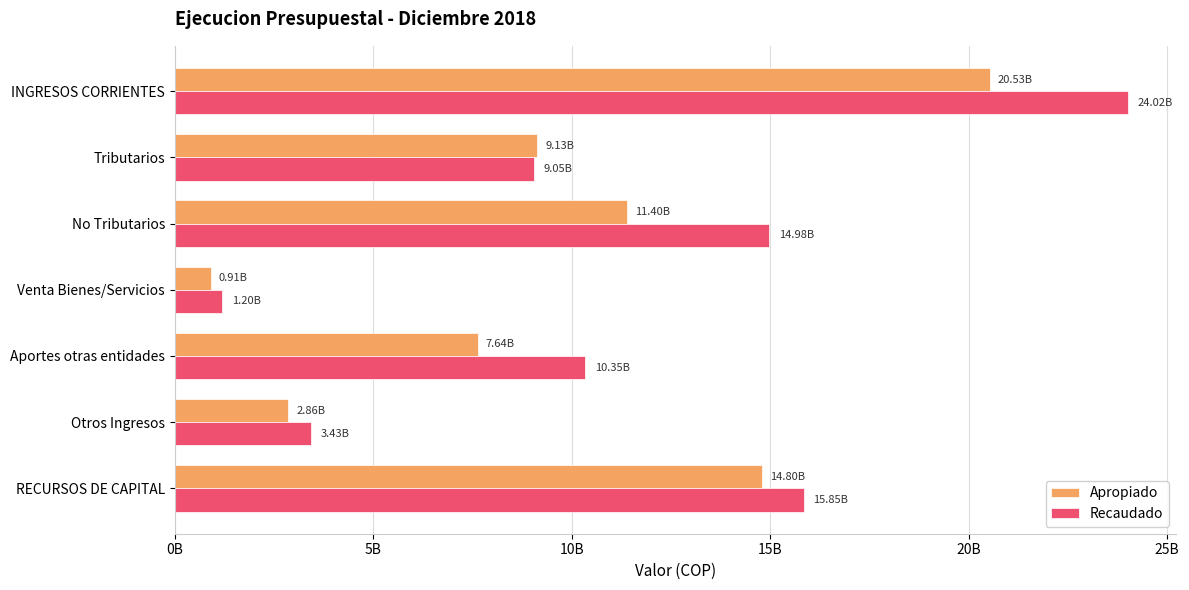

Which series has the widest spread of values?

Recaudado